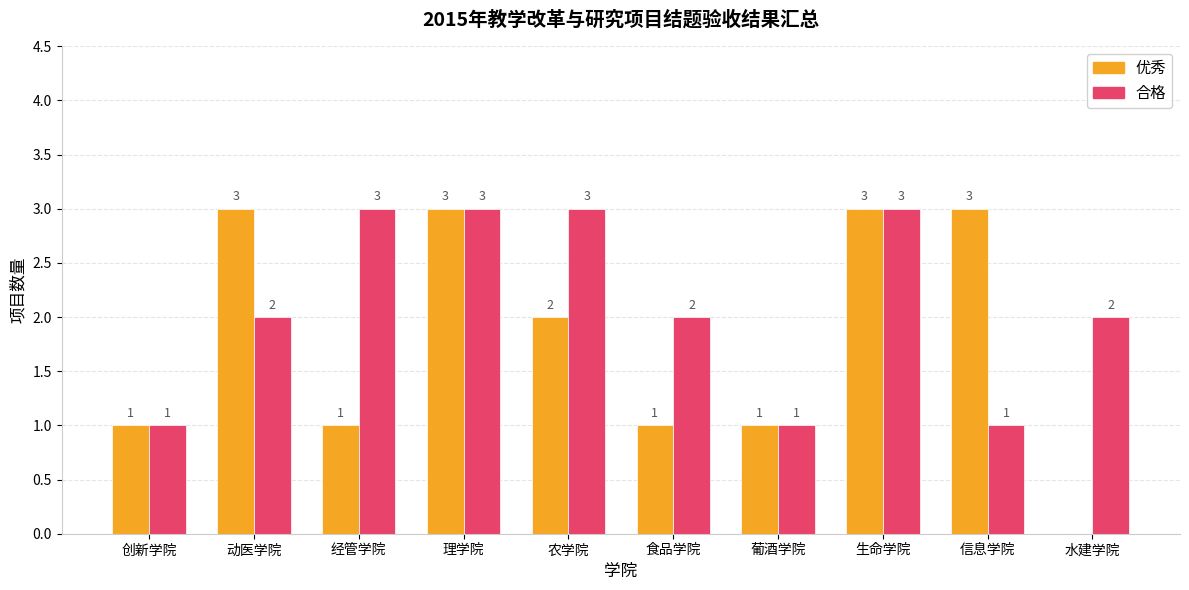

At which label does 优秀 first exceed 2?

动医学院